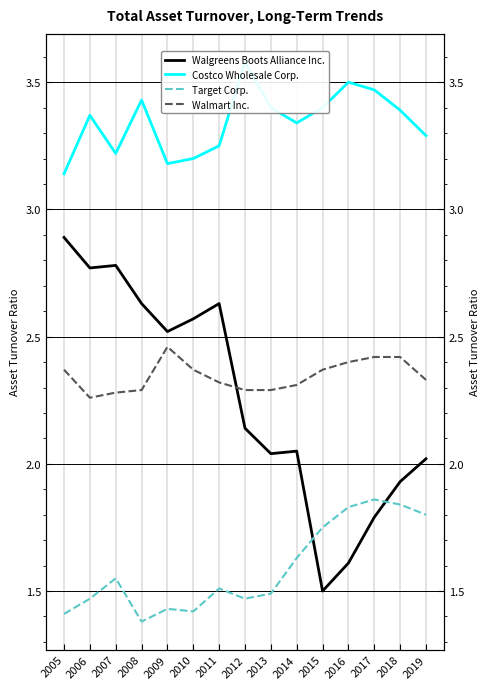

True or false: Costco Wholesale Corp. has a value of 5.6 at 2005.

False